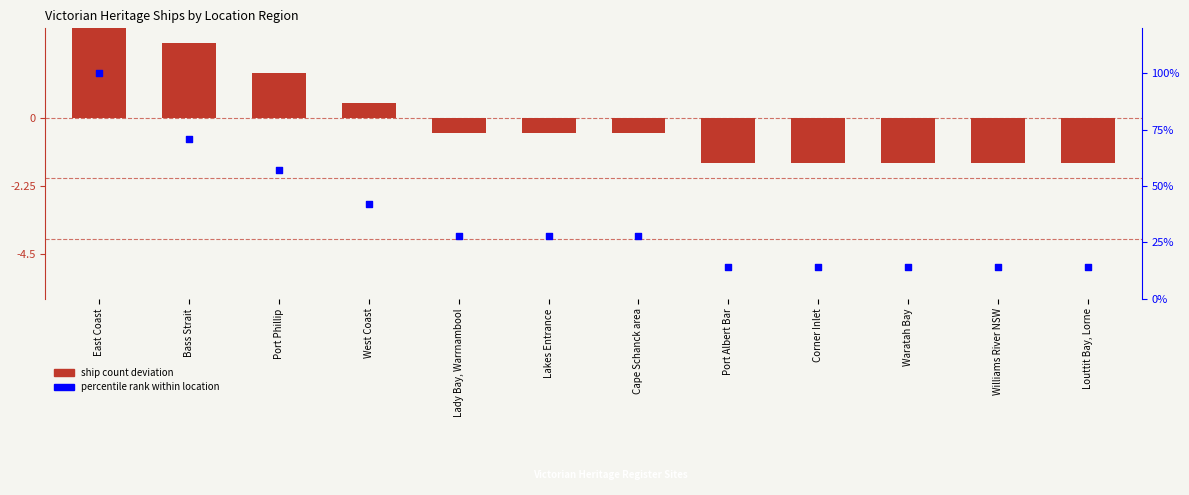

Is the value of ship count deviation at Corner Inlet greater than the value of percentile rank within location at Lakes Entrance?

No